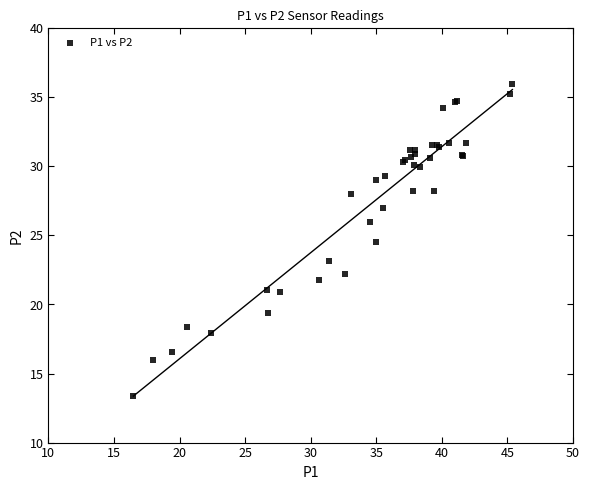

What Y value in the scatter plot is closest to 24?

24.5